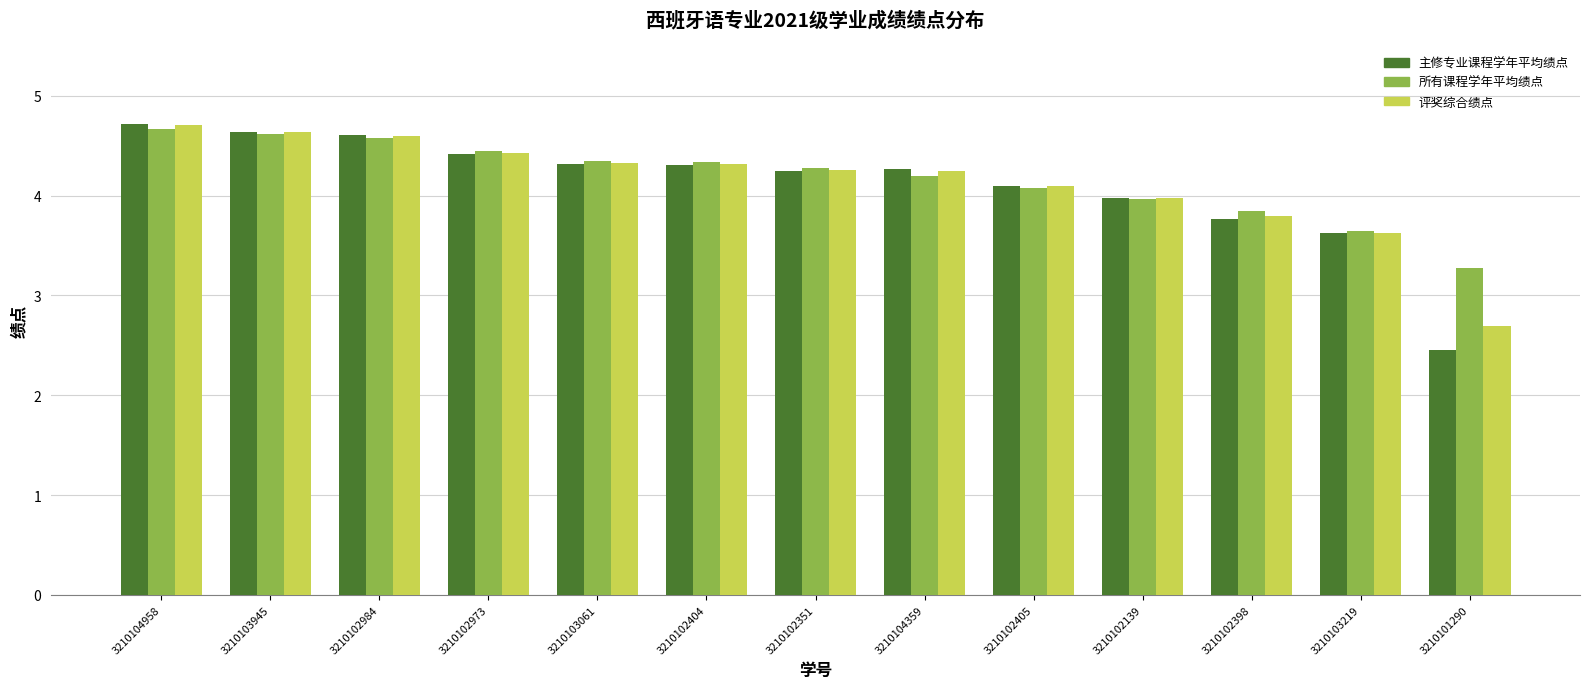

Where is 所有课程学年平均绩点 nearest to the value 3?

3210101290